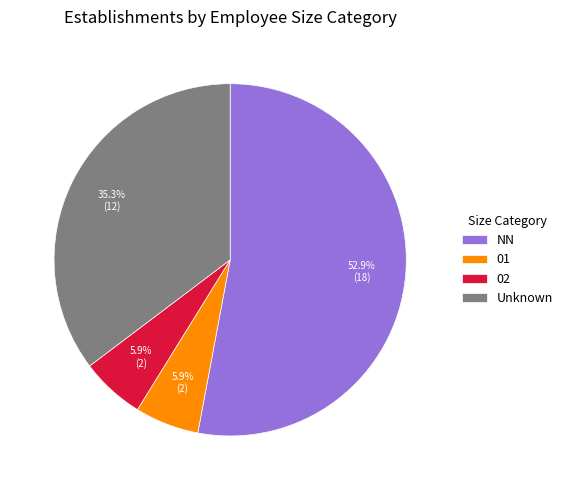

What portion of the pie excludes NN?

47.1%